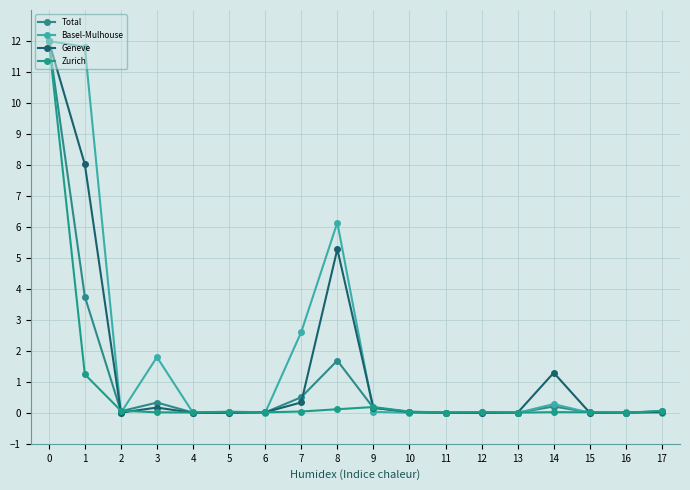

Reading left to right, transcribe all the data shown in this chart.

Total: 0=12.0	1=3.7	2=0.1	3=0.3	4=0.0	5=0.0	6=0.0	7=0.5	8=1.7	9=0.2	10=0.0	11=0.0	12=0.0	13=0.0	14=0.2	15=0.0	16=0.0	17=0.1
Basel-Mulhouse: 0=12.0	1=11.8	2=0.0	3=1.8	4=0.0	5=0.0	6=0.0	7=2.6	8=6.1	9=0.0	10=0.0	11=0.0	12=0.0	13=0.0	14=0.3	15=0.0	16=0.0	17=0.0
Geneve: 0=12.0	1=8.0	2=0.0	3=0.2	4=0.0	5=0.0	6=0.0	7=0.3	8=5.3	9=0.2	10=0.0	11=0.0	12=0.0	13=0.0	14=1.3	15=0.0	16=0.0	17=0.0
Zurich: 0=12.0	1=1.2	2=0.1	3=0.0	4=0.0	5=0.0	6=0.0	7=0.0	8=0.1	9=0.2	10=0.0	11=0.0	12=0.0	13=0.0	14=0.0	15=0.0	16=0.0	17=0.1